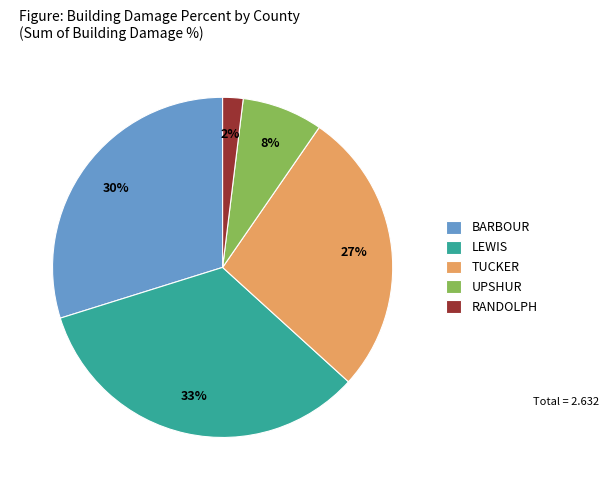

Between RANDOLPH and BARBOUR, which is larger?

BARBOUR